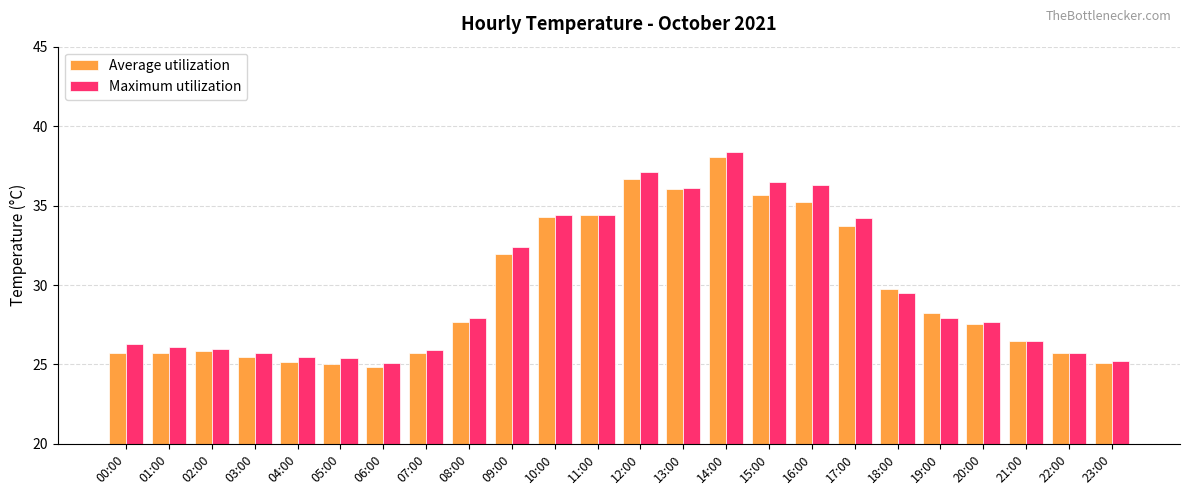

Where is Average utilization nearest to the value 31?

09:00